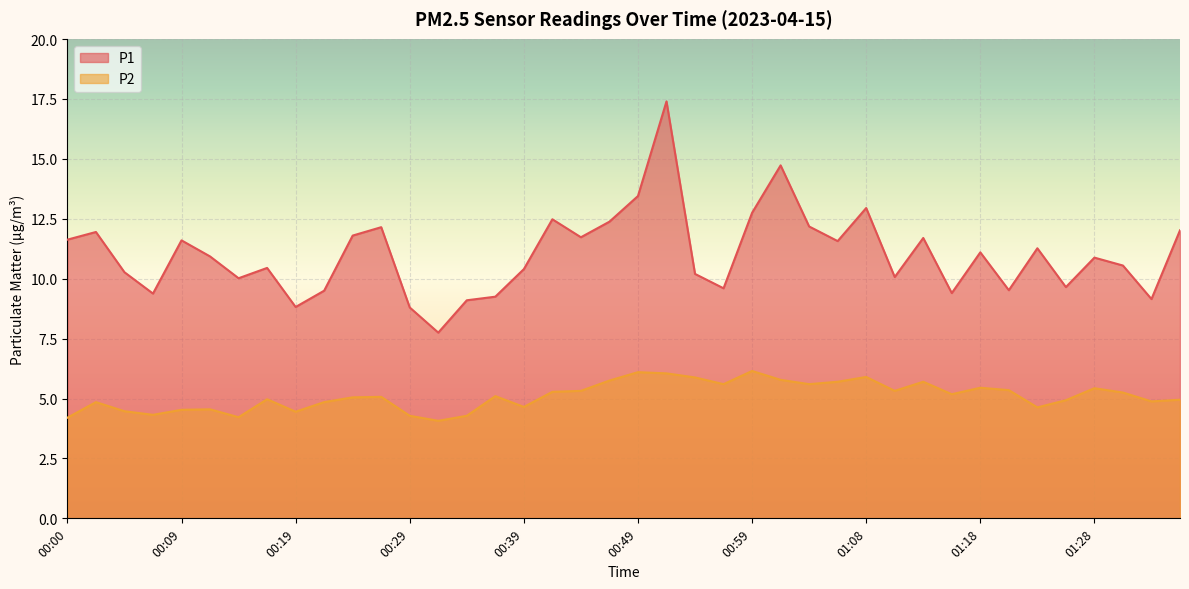

What is the label of the 8th point from the left?

00:17